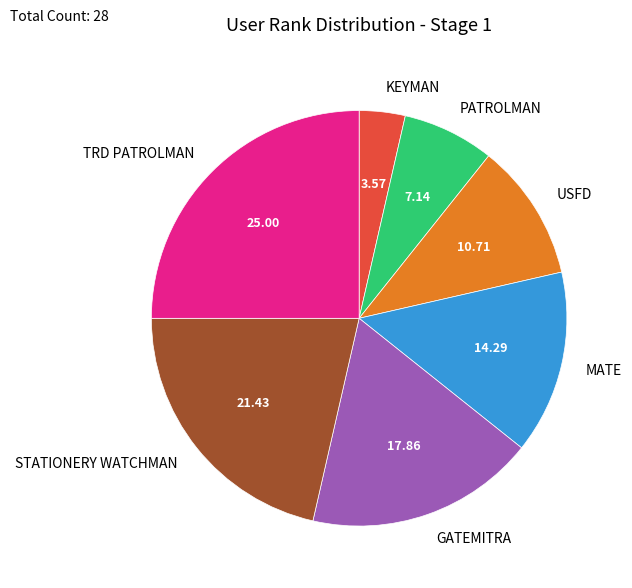

Rank the categories by value from lowest to highest.

KEYMAN, PATROLMAN, USFD, MATE, GATEMITRA, STATIONERY WATCHMAN, TRD PATROLMAN